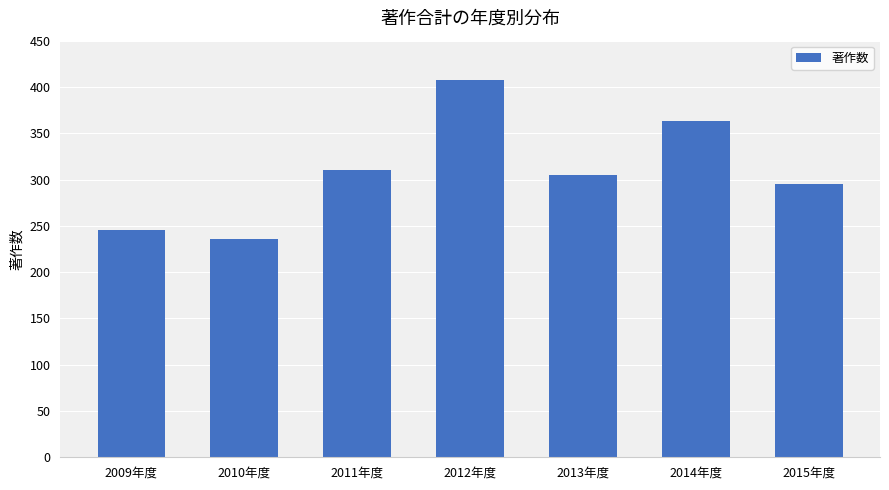

Reading left to right, extract all data points from this chart.

2009年度=245	2010年度=236	2011年度=310	2012年度=407	2013年度=305	2014年度=363	2015年度=295